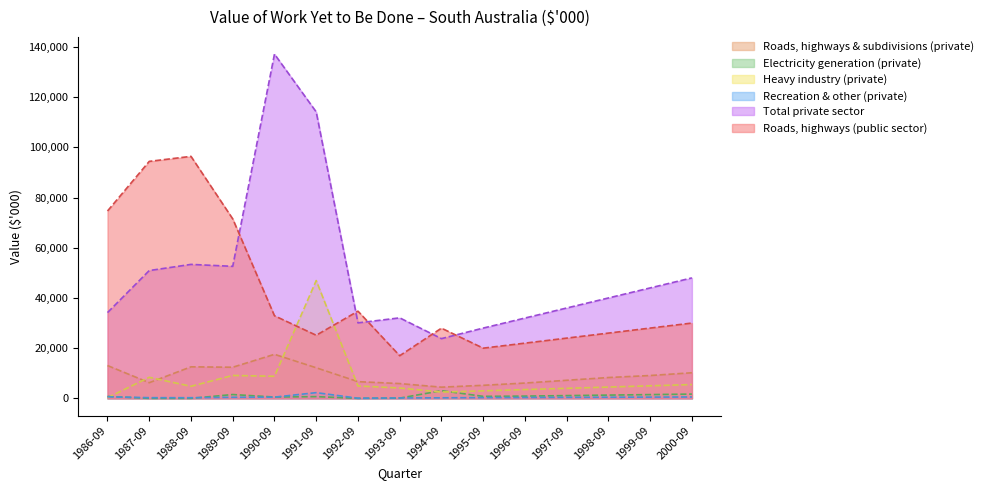

List the labels in order of Recreation & other (private) value, largest first.

1991-09, 1986-09, 2000-09, 1999-09, 1990-09, 1998-09, 1989-09, 1997-09, 1996-09, 1995-09, 1987-09, 1988-09, 1994-09, 1993-09, 1992-09